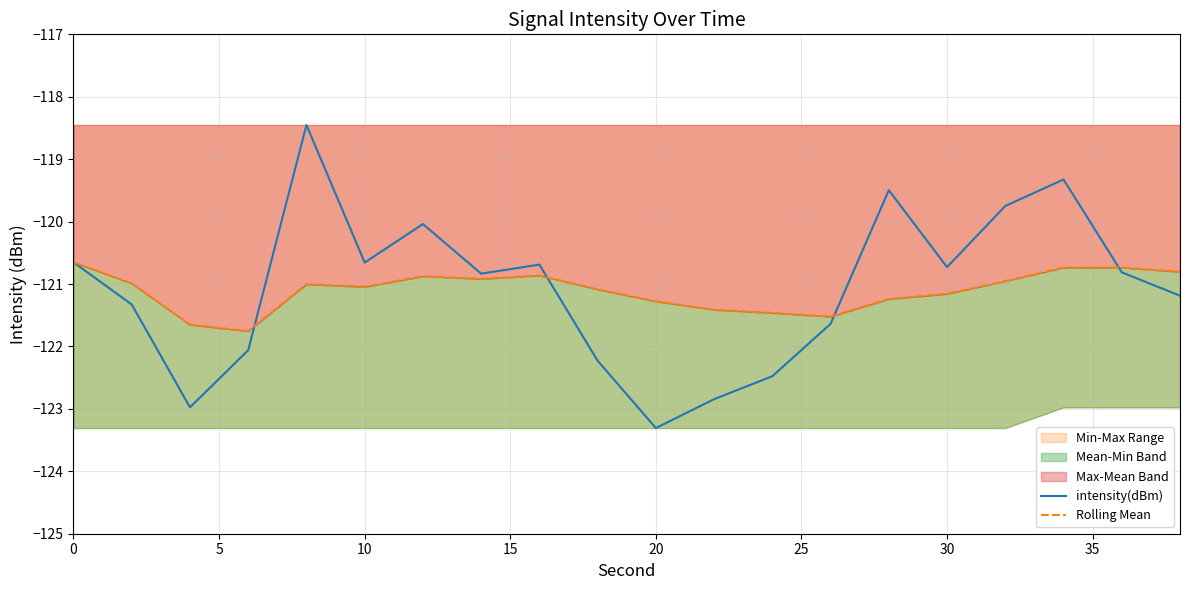

What is the difference between the maximum and minimum values in the intensity(dBm) series?

4.9